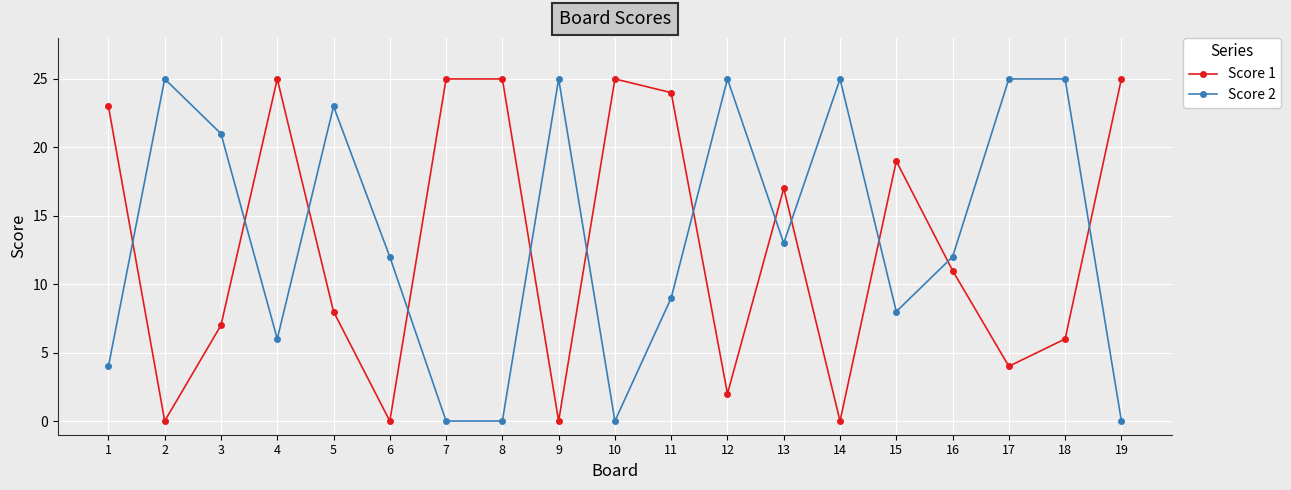

How many data points in Score 1 are less than 11?

9